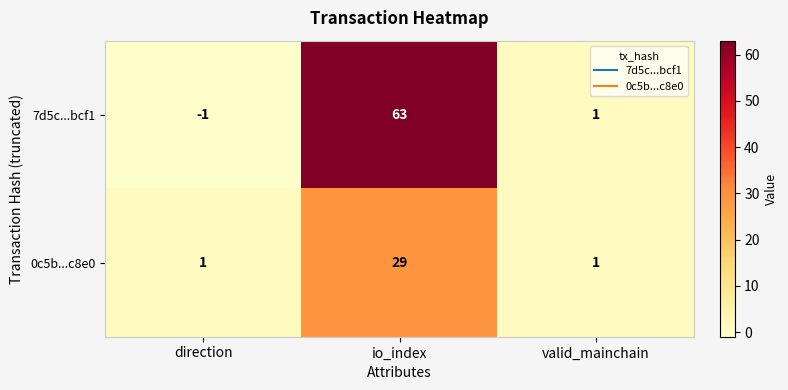

Is the value of 0c5b...c8e0 at direction greater than the value of 7d5c...bcf1 at io_index?

No